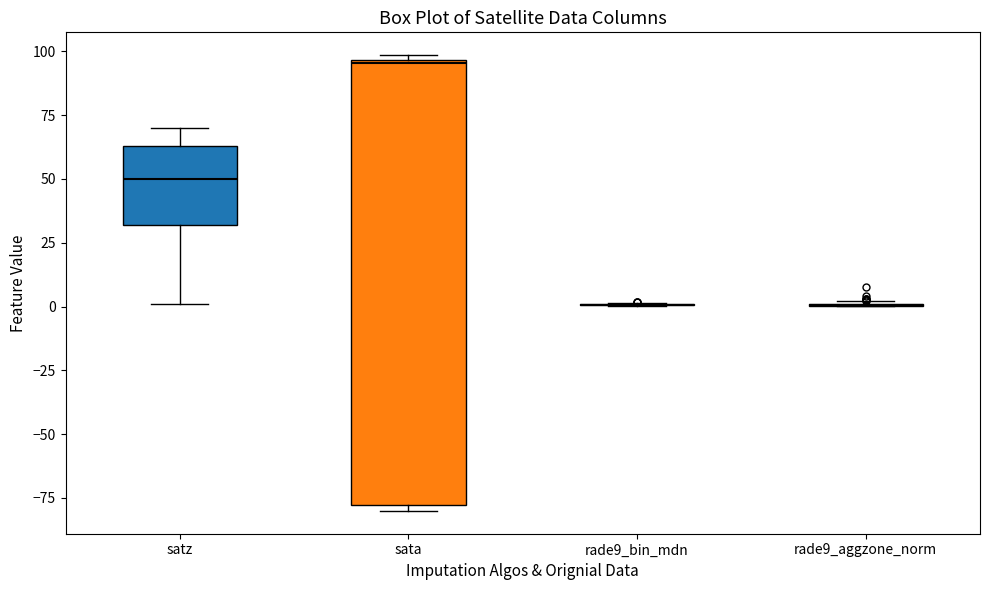

Where is the upper edge of the box for satz on the y-axis? The values are not printed on the chart, so give them approximately, as read against the axis.

65